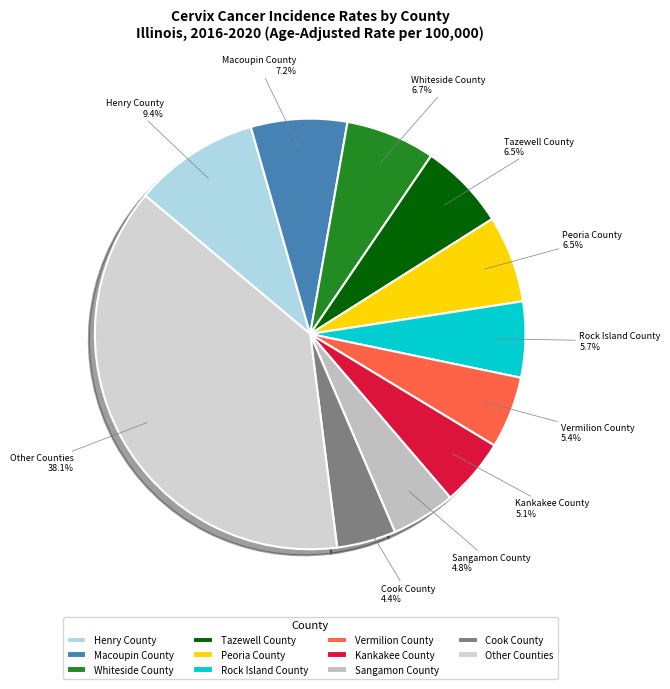

What portion of the pie excludes Cook County?

95.6%